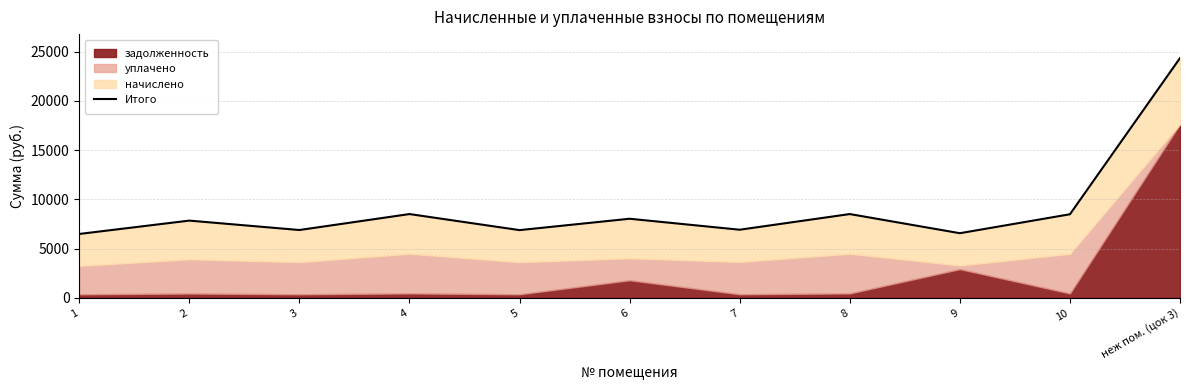

What is the ratio of the value at 7 to the value at 8?

0.8